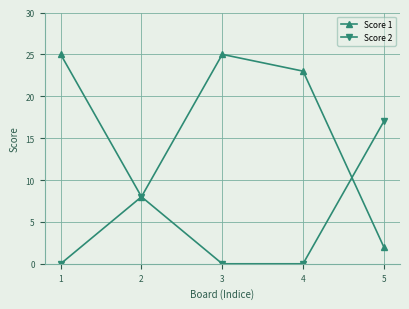

Reading left to right, extract all data points from this chart.

Score 1: 25	8	25	23	2
Score 2: 0	8	0	0	17